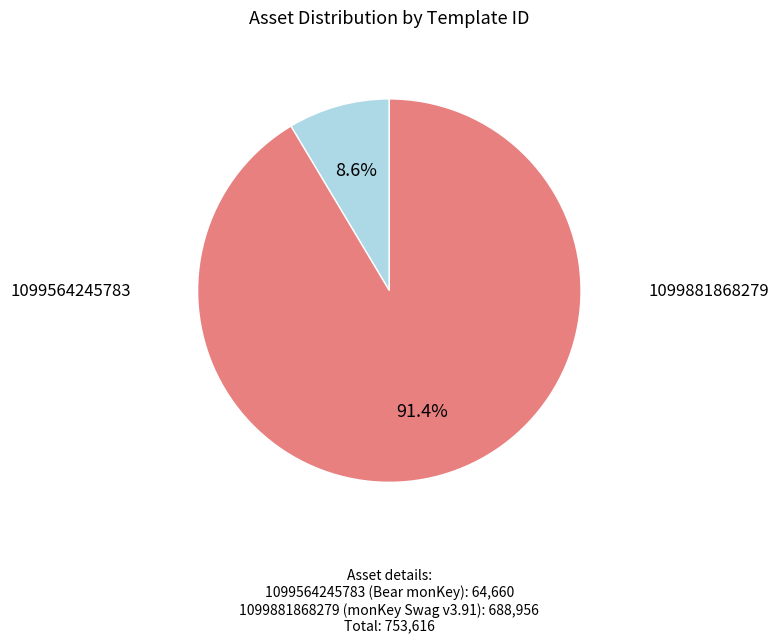

Does any single category account for the majority?

Yes